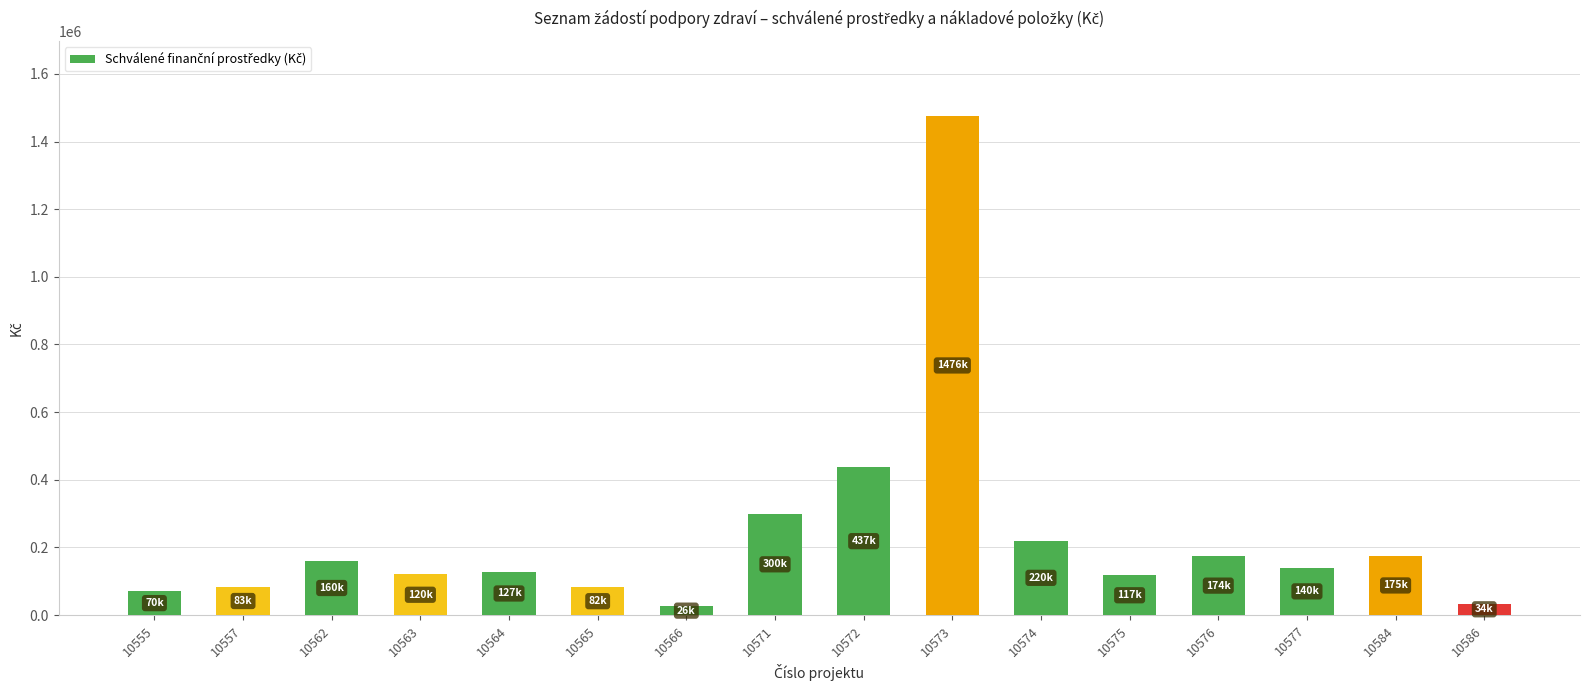

The chart shows a value of 585229 at 10572. True or false?

False